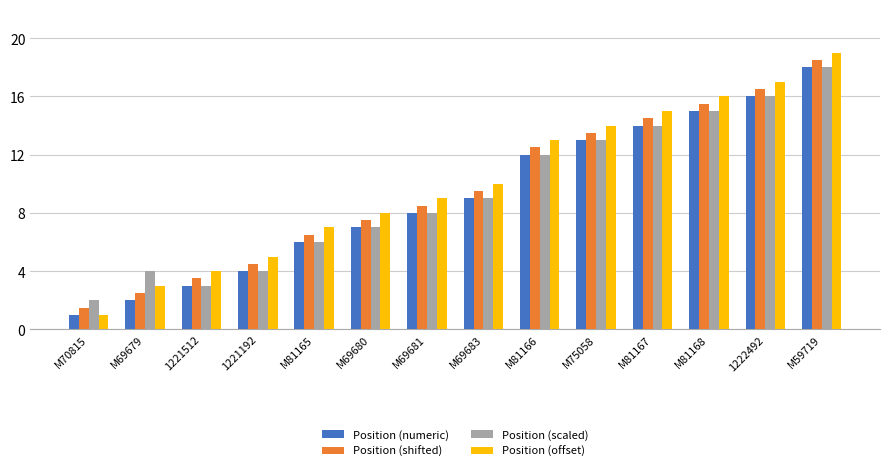

True or false: Position (numeric) has a value of 2.0 at M81165.

False